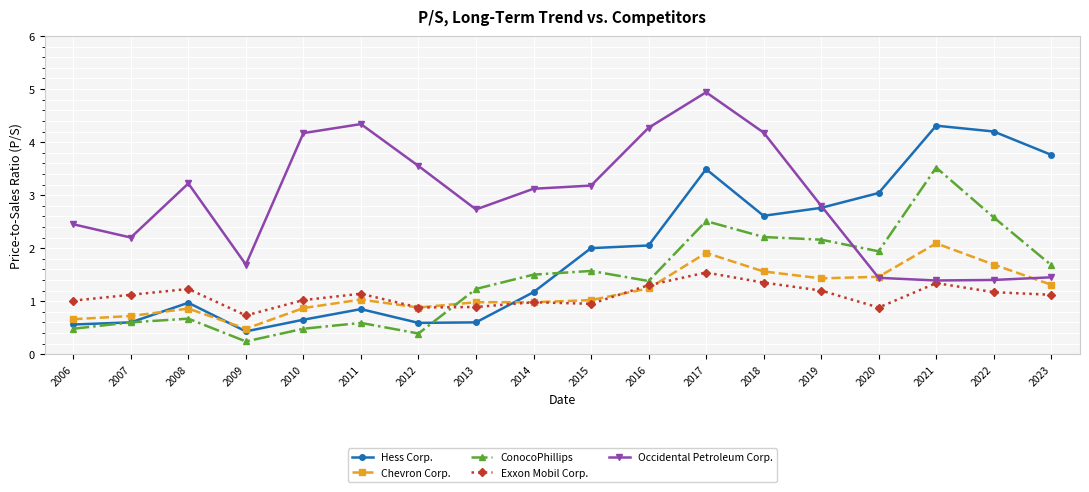

True or false: Occidental Petroleum Corp. has a value of 5.7 at 2010.

False